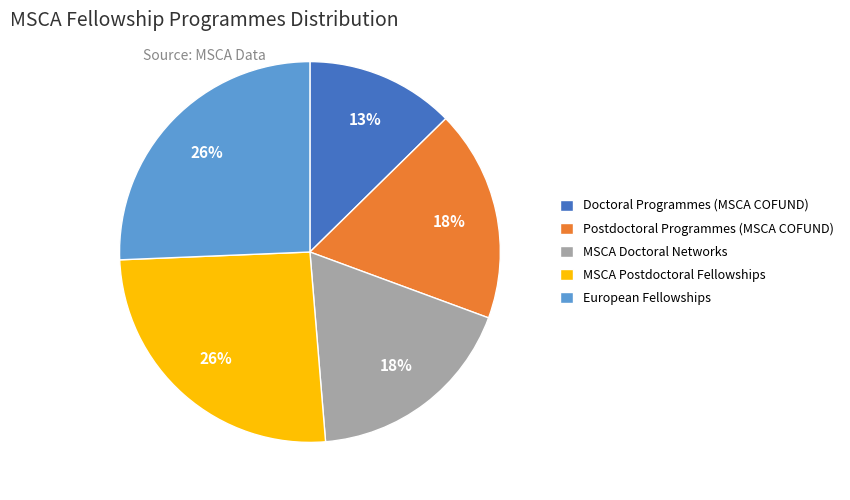

To the nearest percent, what is the average slice percentage?

20%